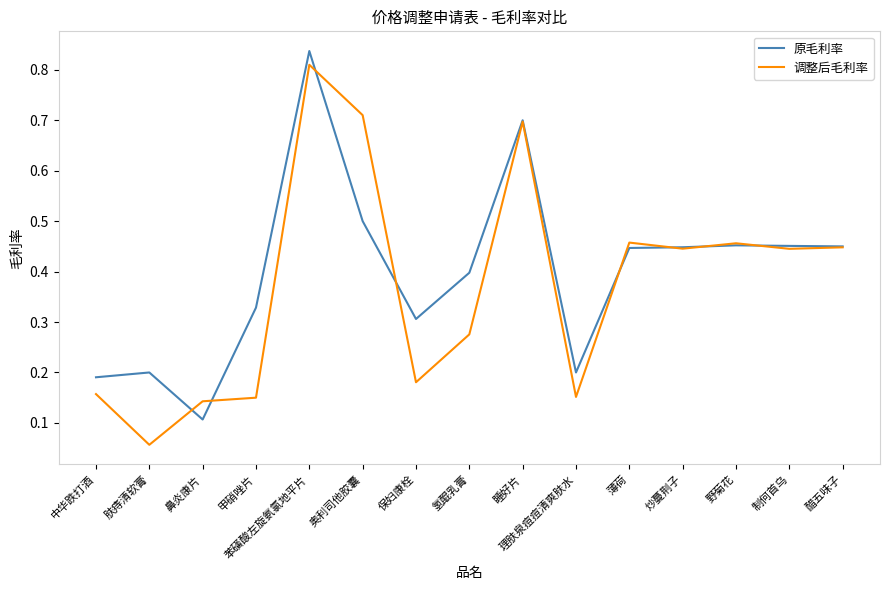

Where is 调整后毛利率 nearest to the value 0?

肤痔清软膏